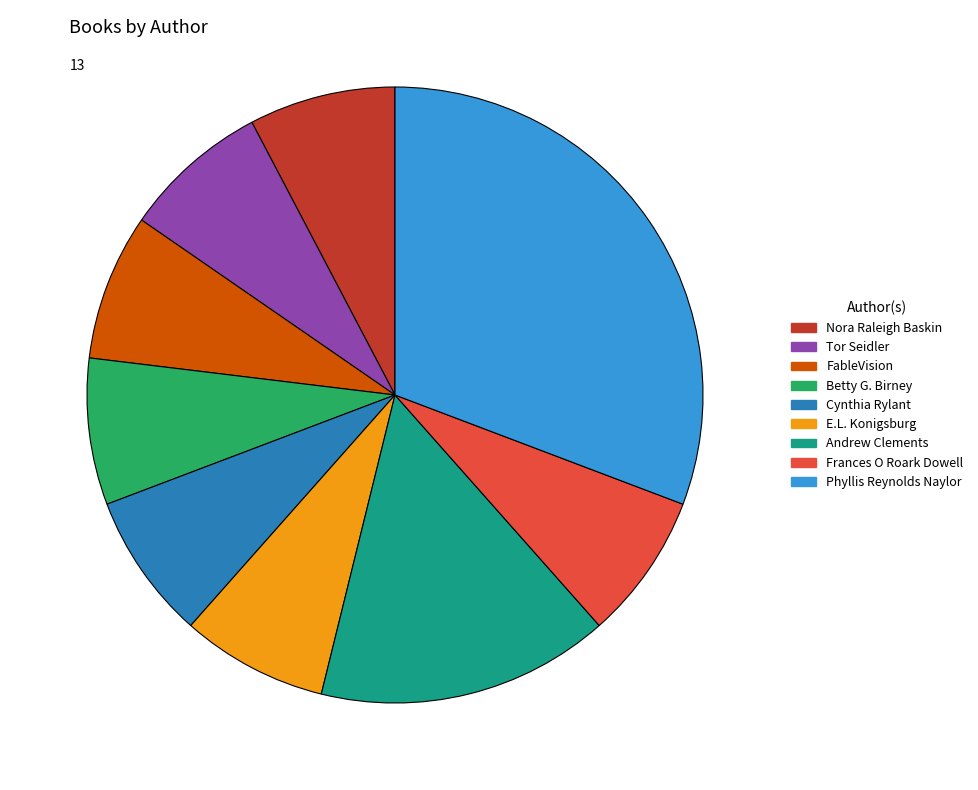

Is the sum of Andrew Clements and Phyllis Reynolds Naylor greater than half?

No